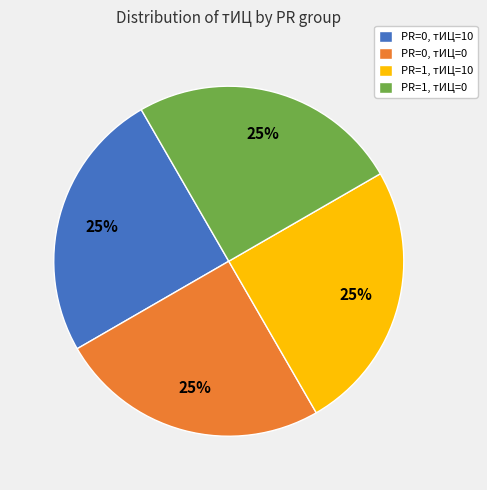

True or false: PR=1, тИЦ=0 accounts for 25% of the total.

True